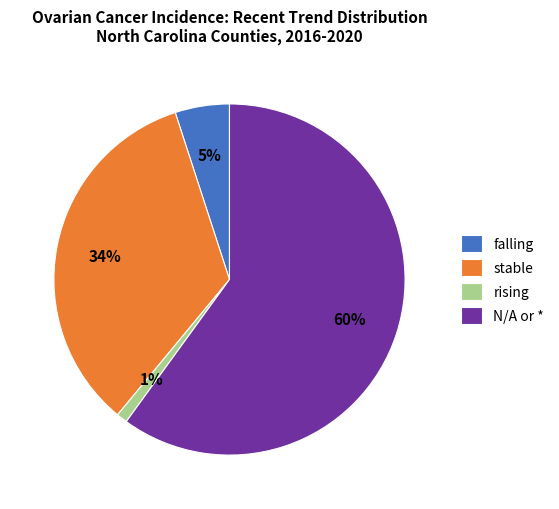

Does stable account for over 50% of the chart?

No